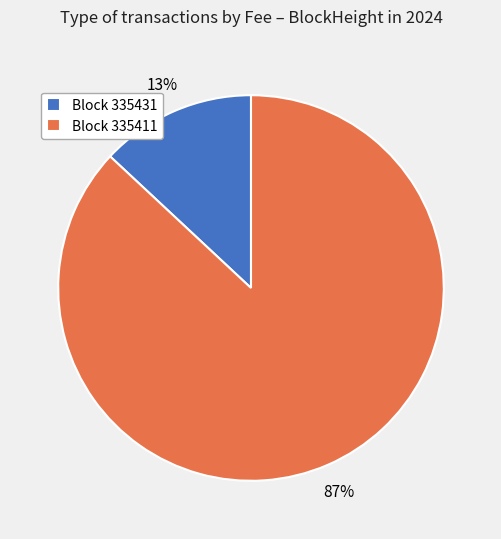

How many slices are in this pie chart?

2